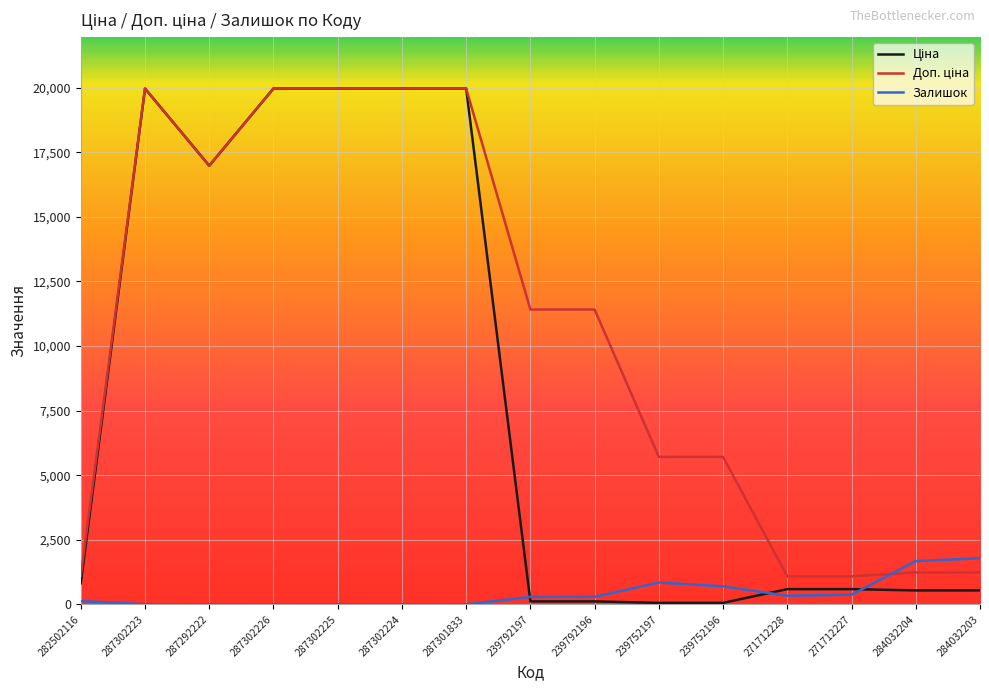

The value of Залишок at 284032204 is 1674.0. True or false?

True